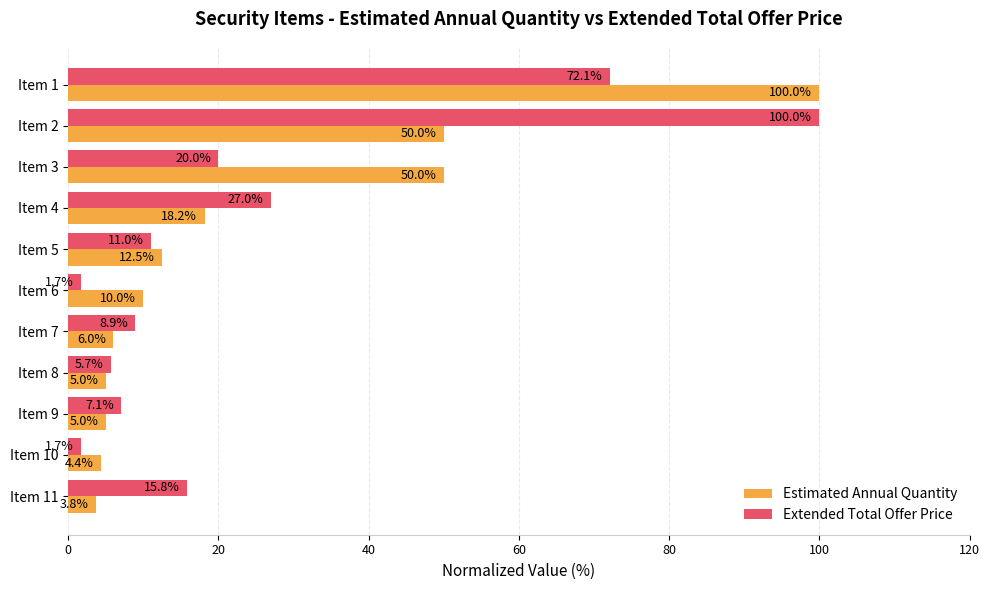

What are all the series names shown in the legend?

Estimated Annual Quantity, Extended Total Offer Price